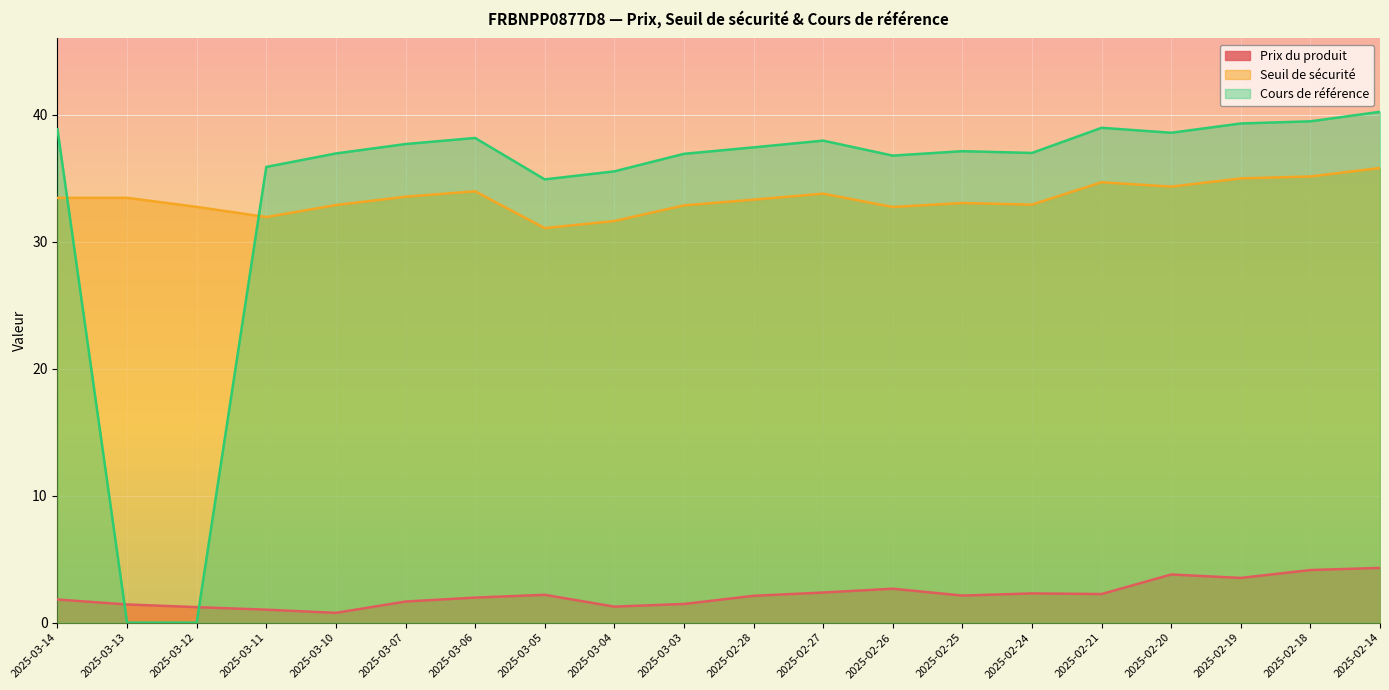

Between 2025-02-19 and 2025-02-28, which is larger?

2025-02-19